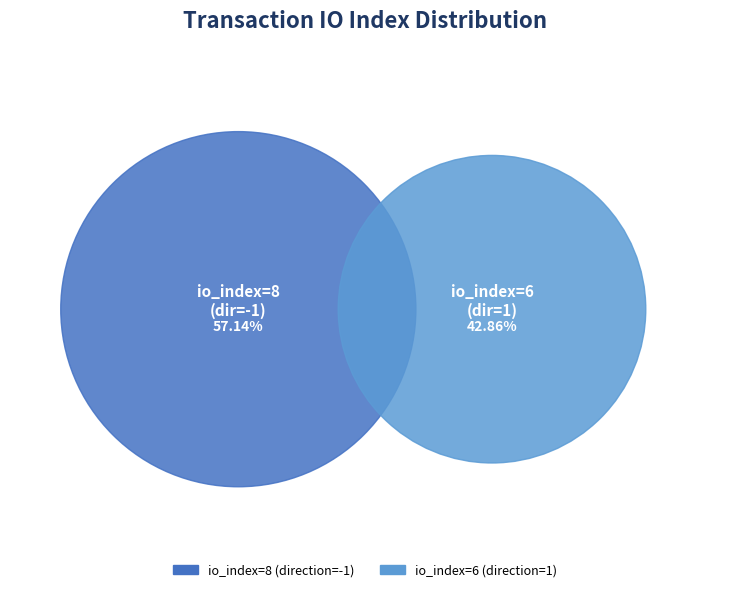

What portion of the pie excludes io_index=8 (direction=-1)?

42.9%